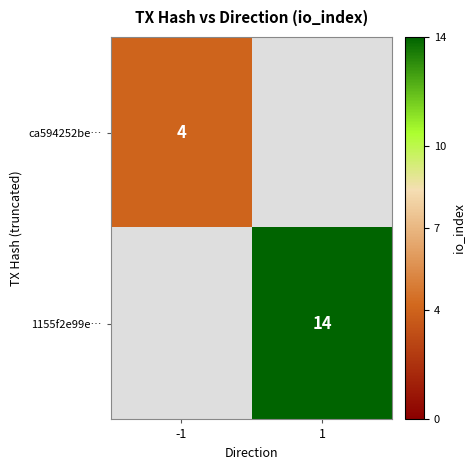

Which category has the highest value across all series?

1